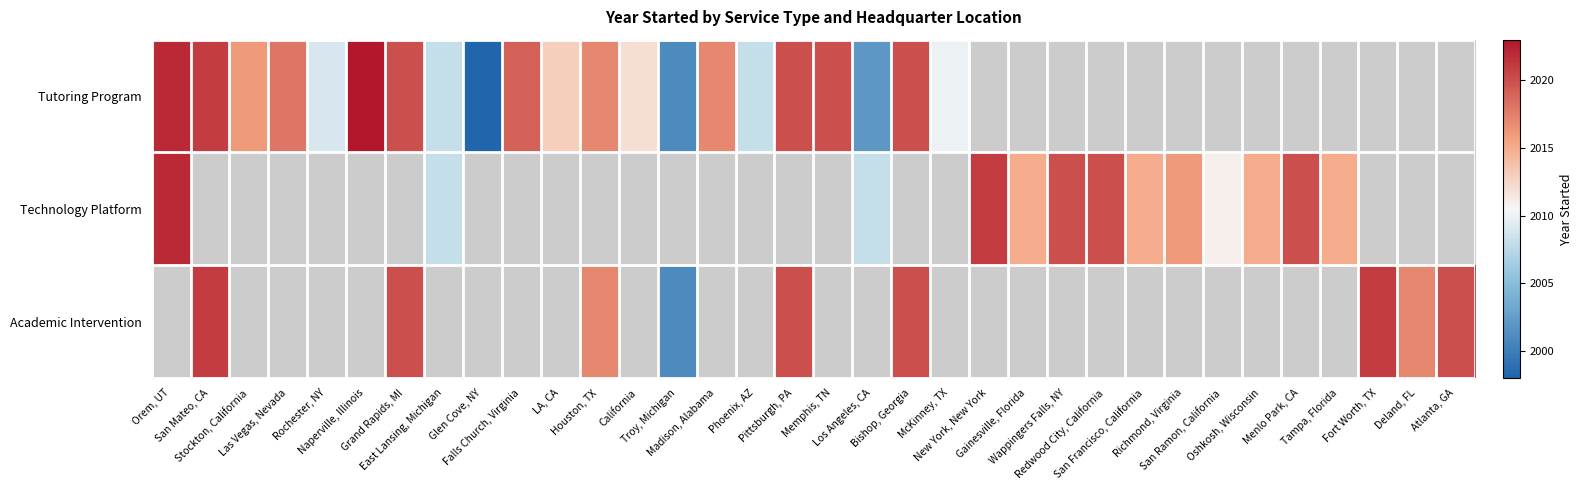

What is the difference between the Academic Intervention values at Pittsburgh, PA and San Mateo, CA?

1.0